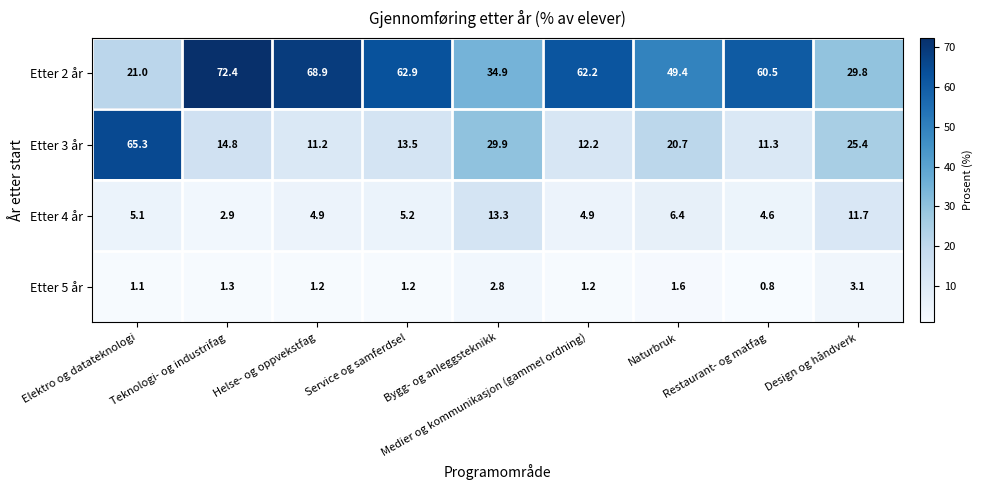

List the series in order of their peak value, highest first.

Etter 2 år, Etter 3 år, Etter 4 år, Etter 5 år